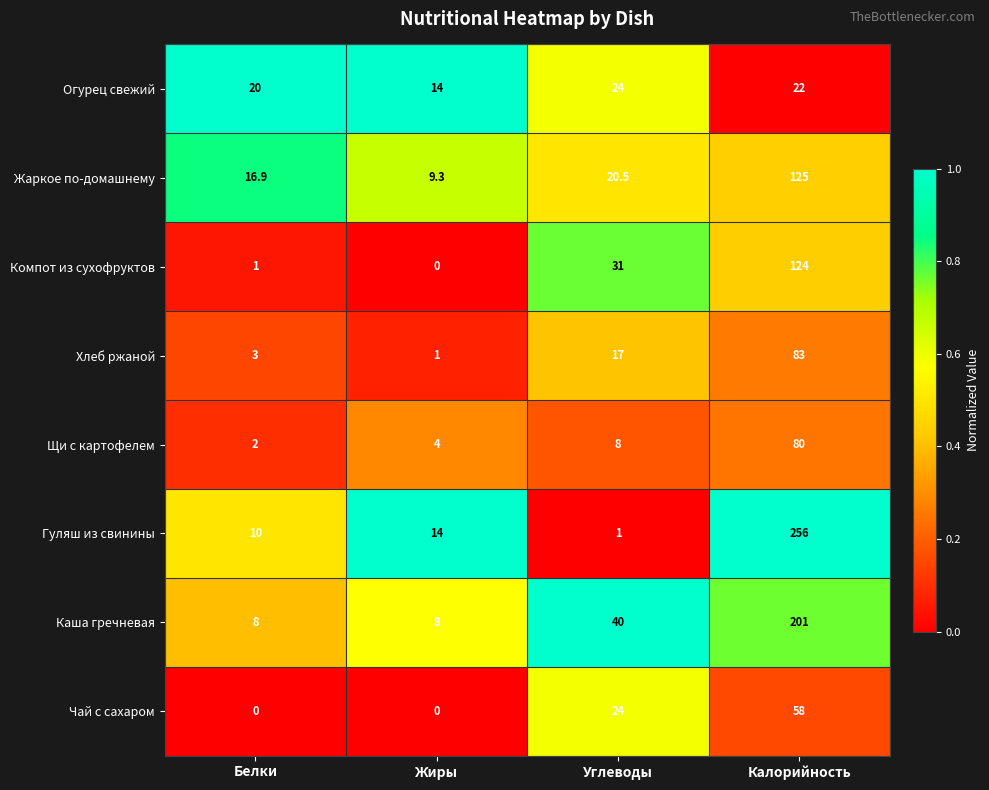

How many data points does each series have?

4